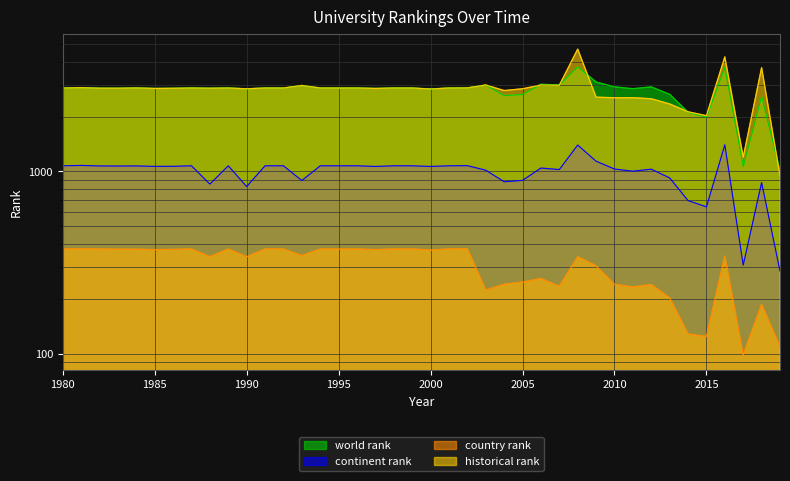

What is the approximate value of continent rank at 1986?

1067